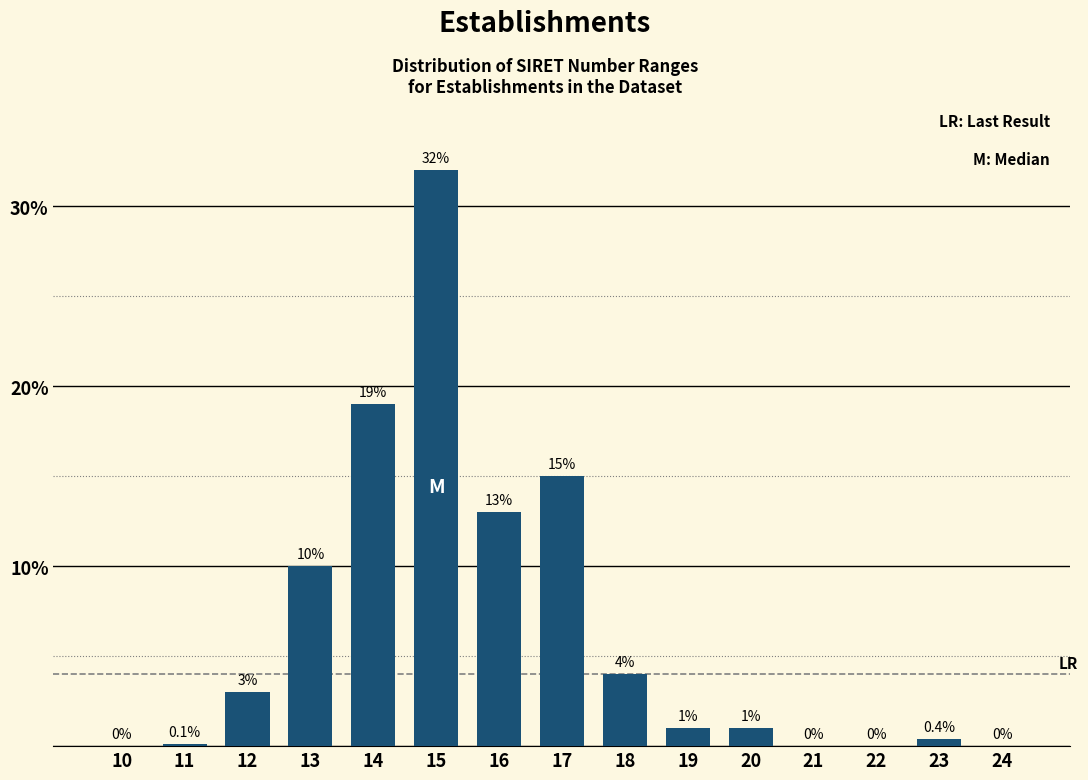

Reading right to left, what are all the values shown in this chart?

24=0.0	23=0.4	22=0.0	21=0.0	20=1.0	19=1.0	18=4.0	17=15.0	16=13.0	15=32.0	14=19.0	13=10.0	12=3.0	11=0.1	10=0.0